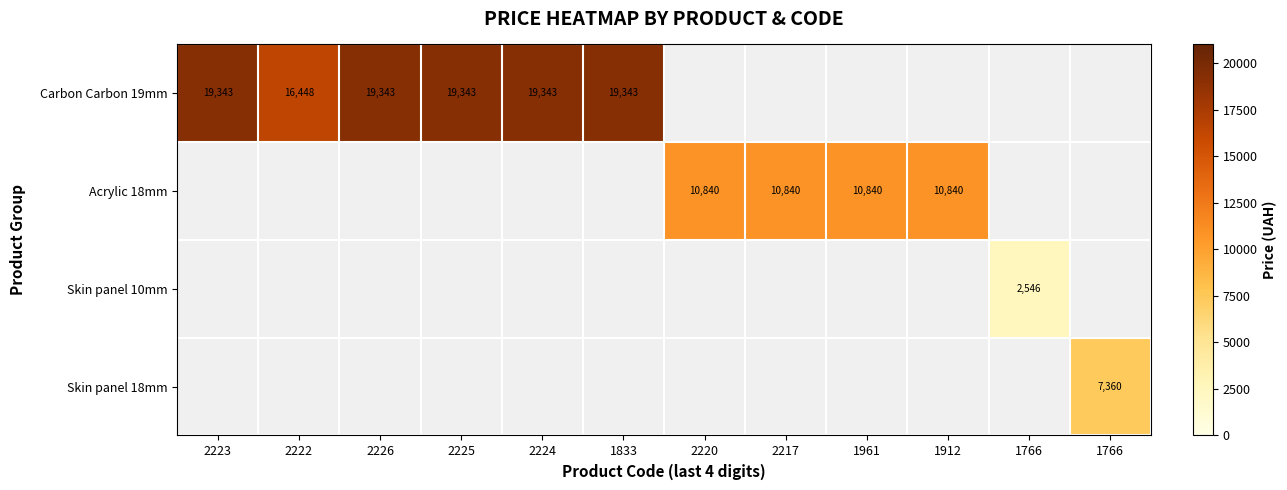

How many distinct data groups are displayed?

4